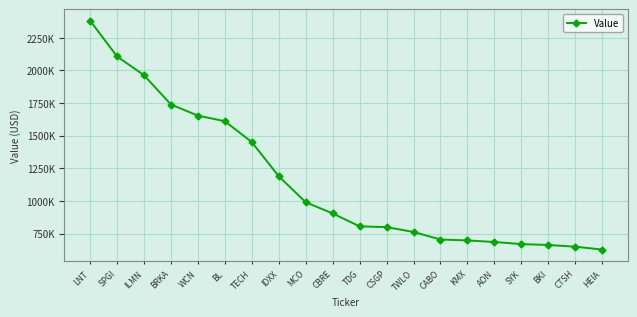

Is it true that the value at HEIA is 627000?

True